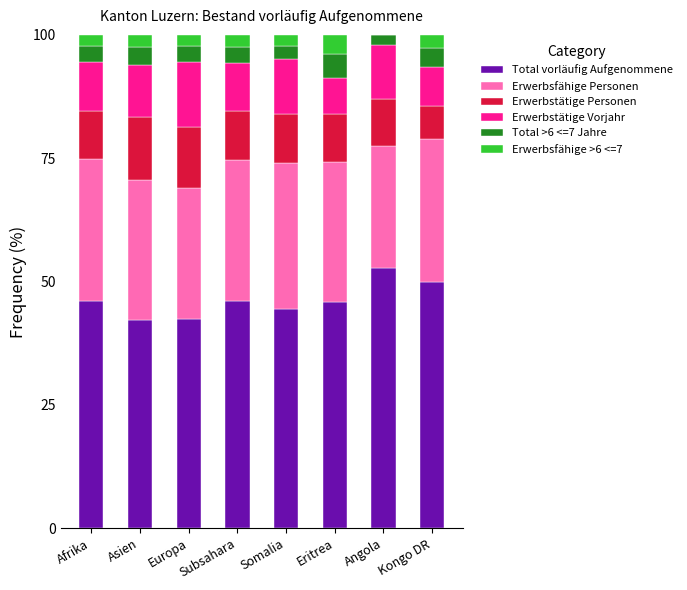

What is the total value across all series at Europa?

100.0